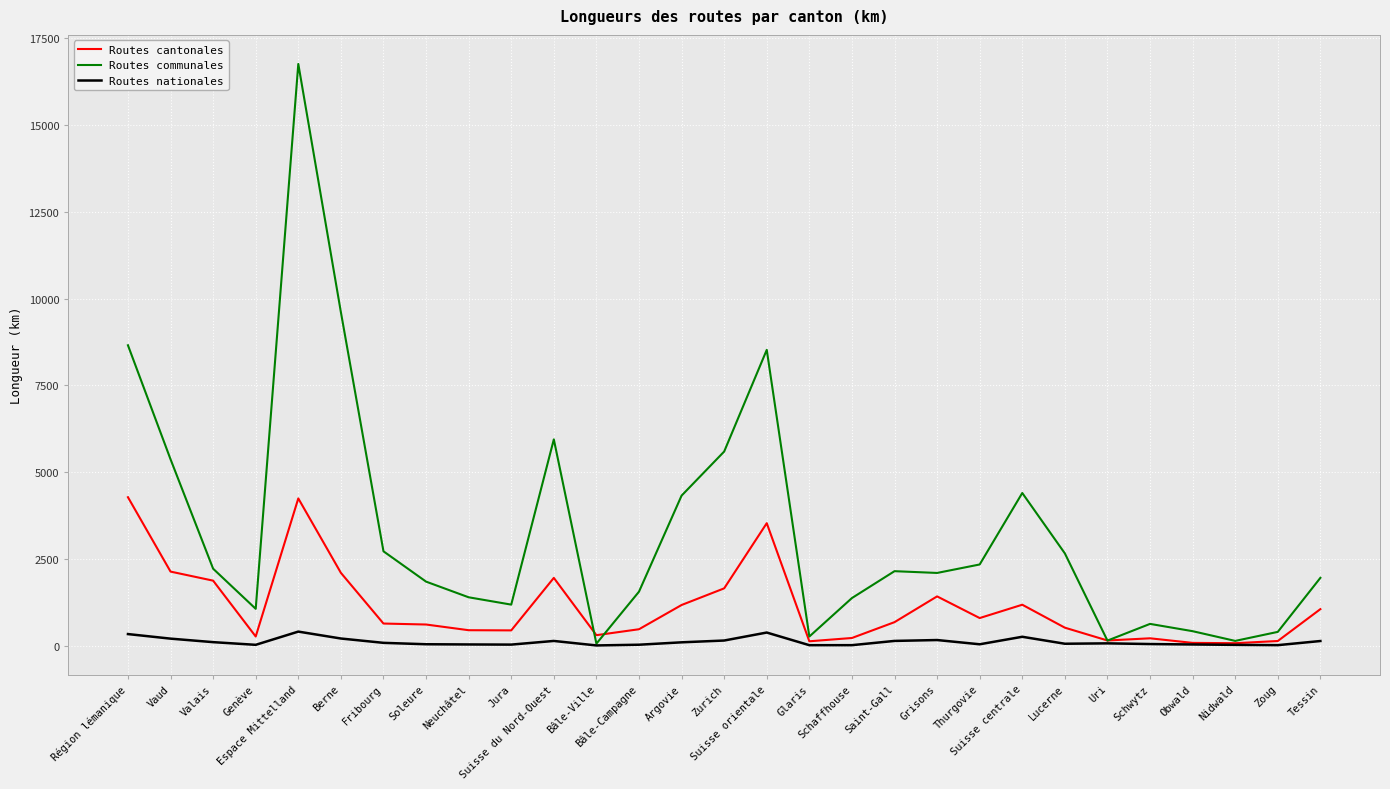

Rank the series by their average value, from lowest to highest.

Routes nationales, Routes cantonales, Routes communales